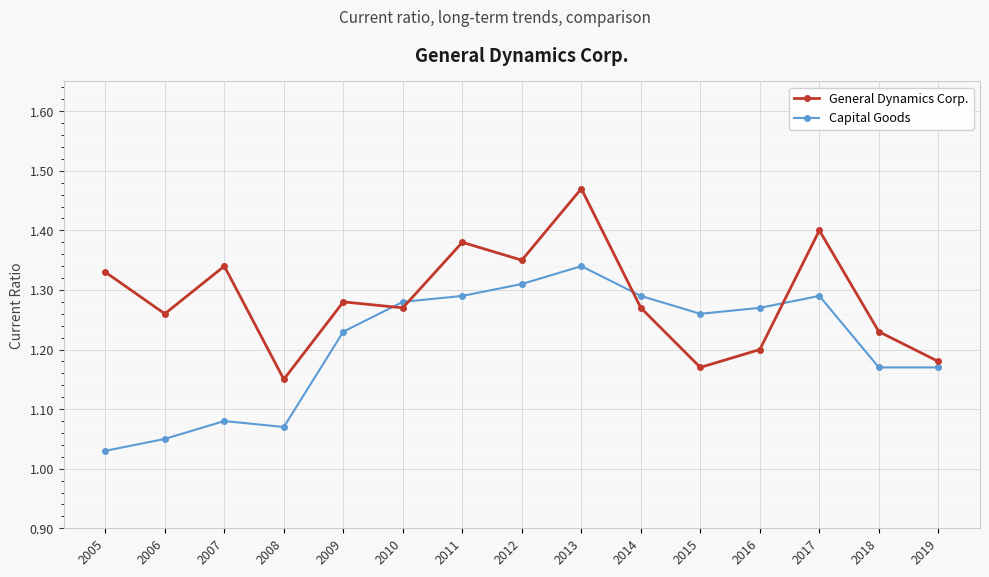

At 2005, list the series in order from largest to smallest.

General Dynamics Corp., Capital Goods